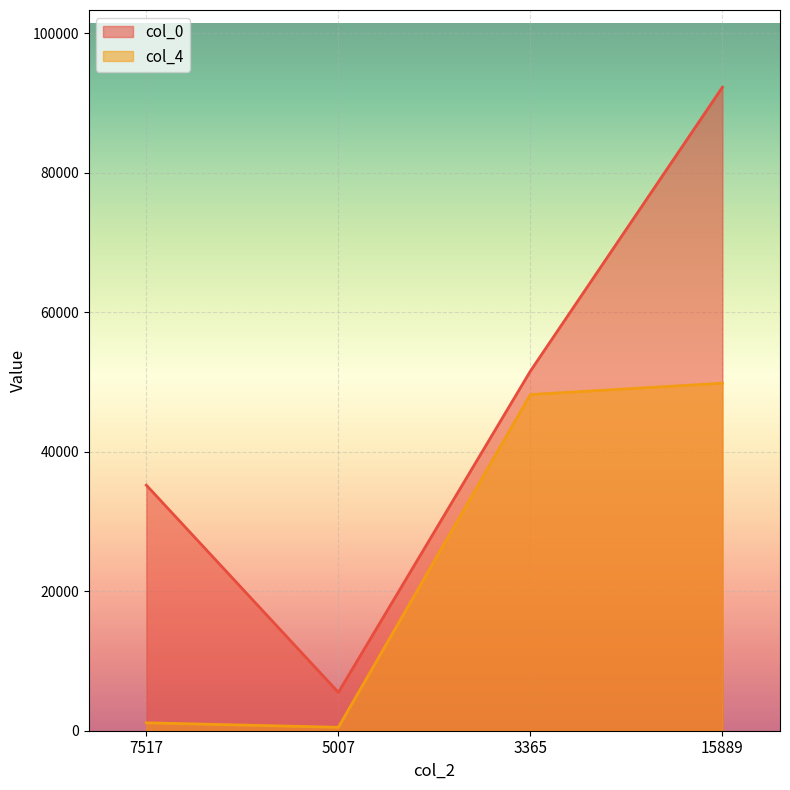

At which category does the chart reach its minimum across all series?

5007